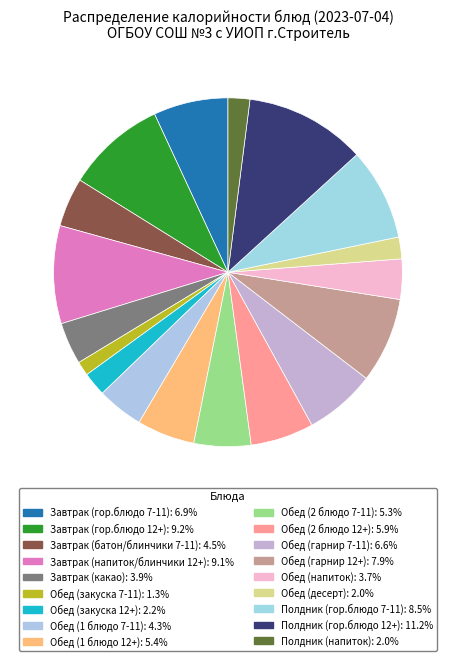

How many segments does this pie chart have?

18